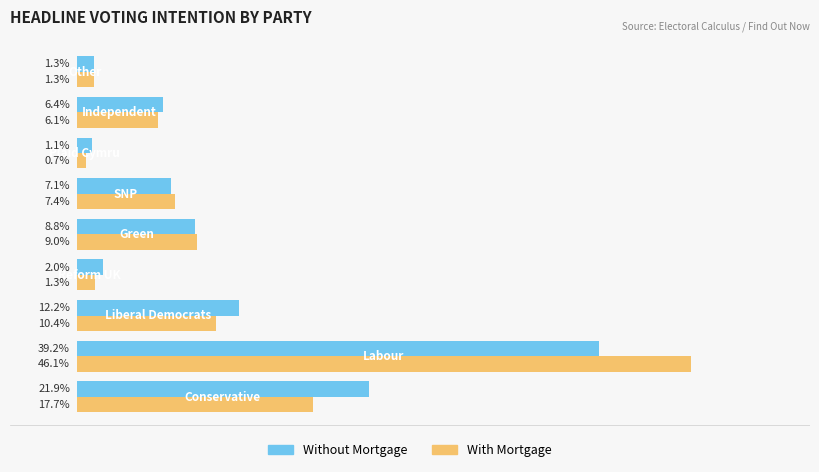

Which series has the largest range (max minus min)?

With Mortgage